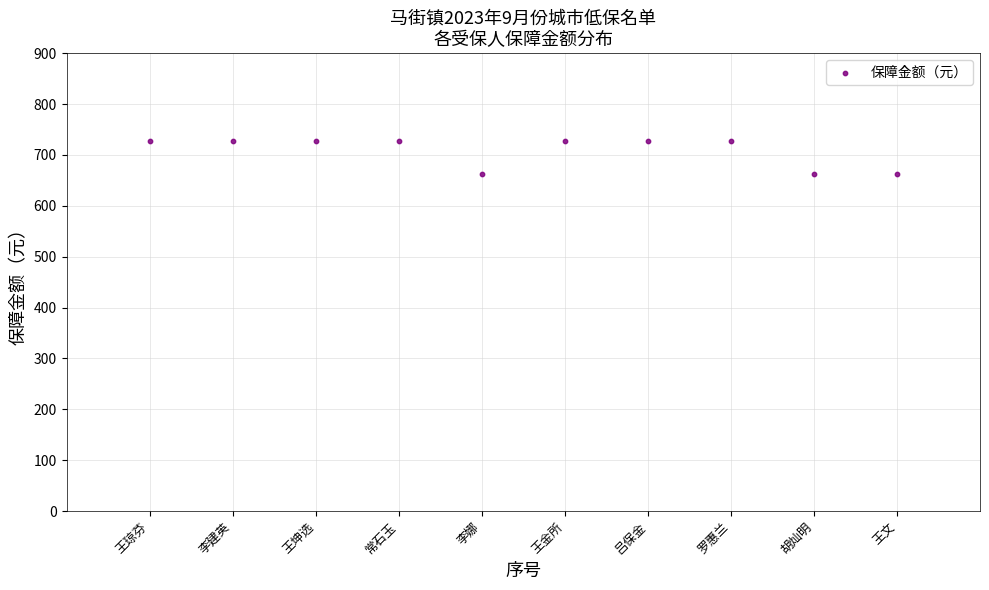

What is the range of Y values (max minus min)?

65